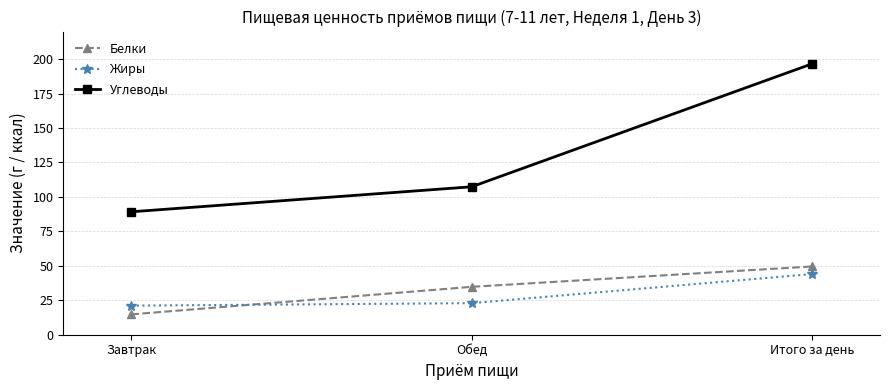

What is the label of the 1st point from the left?

Завтрак